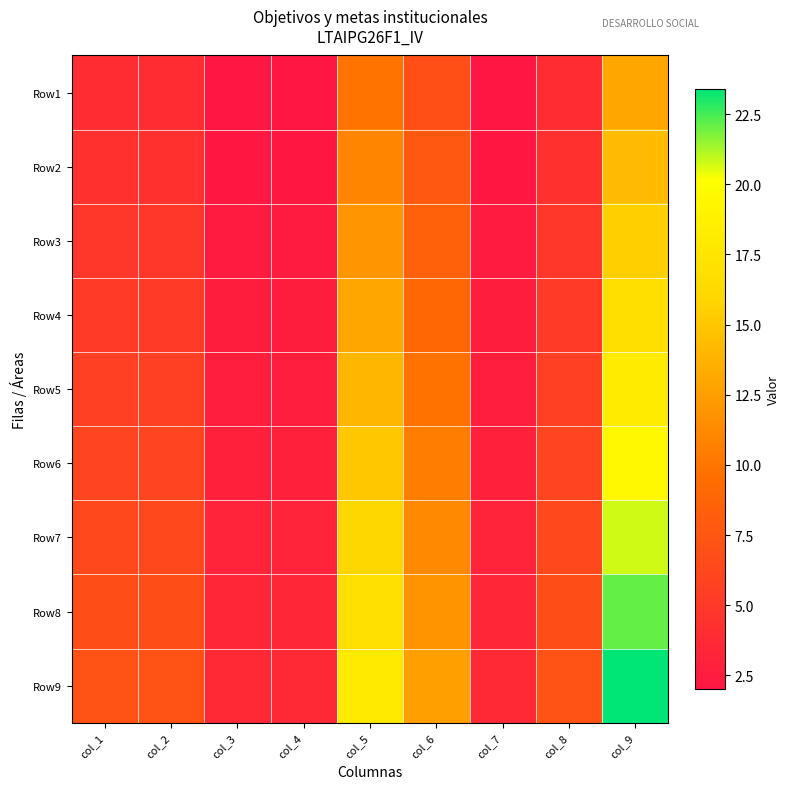

Reading left to right, transcribe all the data shown in this chart.

Row1: col_1=4.0	col_2=4.0	col_3=2.0	col_4=2.0	col_5=10.0	col_6=7.0	col_7=2.0	col_8=4.0	col_9=13.0
Row2: col_1=4.4	col_2=4.4	col_3=2.2	col_4=2.2	col_5=11.0	col_6=7.7	col_7=2.2	col_8=4.4	col_9=14.3
Row3: col_1=4.8	col_2=4.8	col_3=2.4	col_4=2.4	col_5=12.0	col_6=8.4	col_7=2.4	col_8=4.8	col_9=15.6
Row4: col_1=5.2	col_2=5.2	col_3=2.6	col_4=2.6	col_5=13.0	col_6=9.1	col_7=2.6	col_8=5.2	col_9=16.9
Row5: col_1=5.6	col_2=5.6	col_3=2.8	col_4=2.8	col_5=14.0	col_6=9.8	col_7=2.8	col_8=5.6	col_9=18.2
Row6: col_1=6.0	col_2=6.0	col_3=3.0	col_4=3.0	col_5=15.0	col_6=10.5	col_7=3.0	col_8=6.0	col_9=19.5
Row7: col_1=6.4	col_2=6.4	col_3=3.2	col_4=3.2	col_5=16.0	col_6=11.2	col_7=3.2	col_8=6.4	col_9=20.8
Row8: col_1=6.8	col_2=6.8	col_3=3.4	col_4=3.4	col_5=17.0	col_6=11.9	col_7=3.4	col_8=6.8	col_9=22.1
Row9: col_1=7.2	col_2=7.2	col_3=3.6	col_4=3.6	col_5=18.0	col_6=12.6	col_7=3.6	col_8=7.2	col_9=23.4